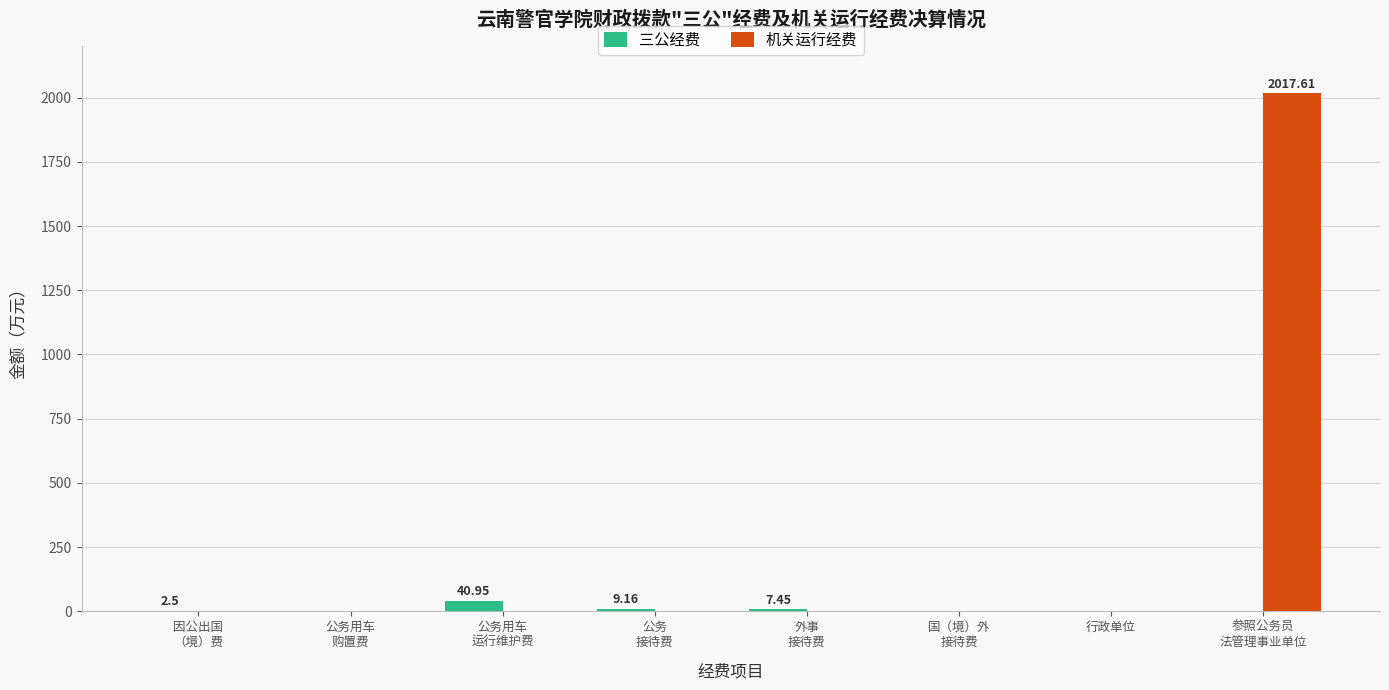

Are the bars horizontal?

No